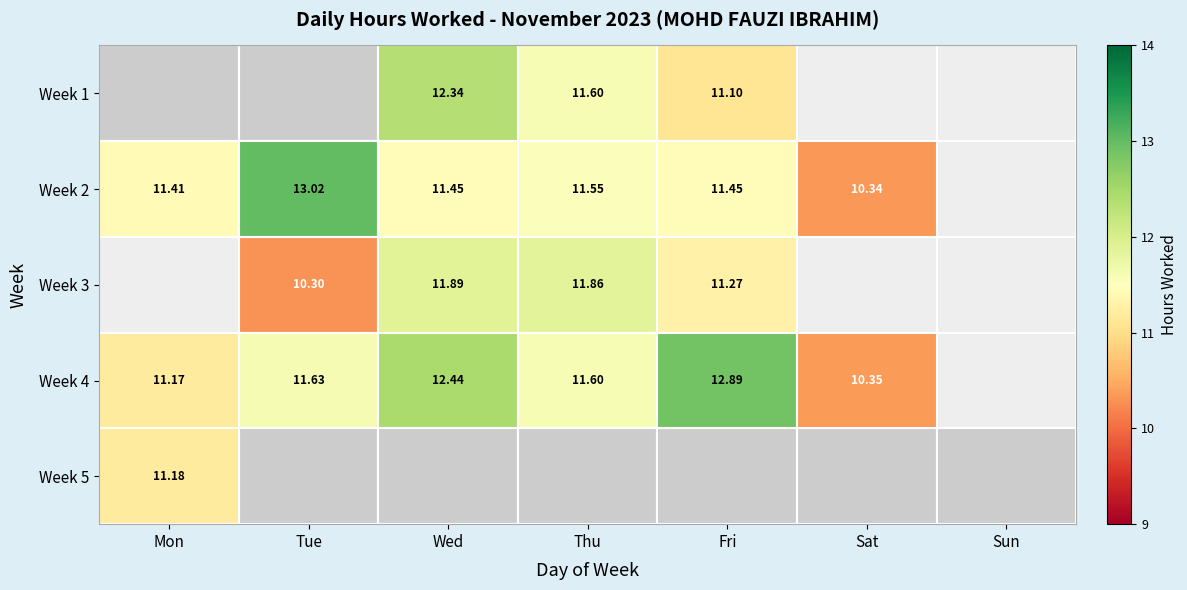

Which series changed the most between Wed and Fri?

Week 1